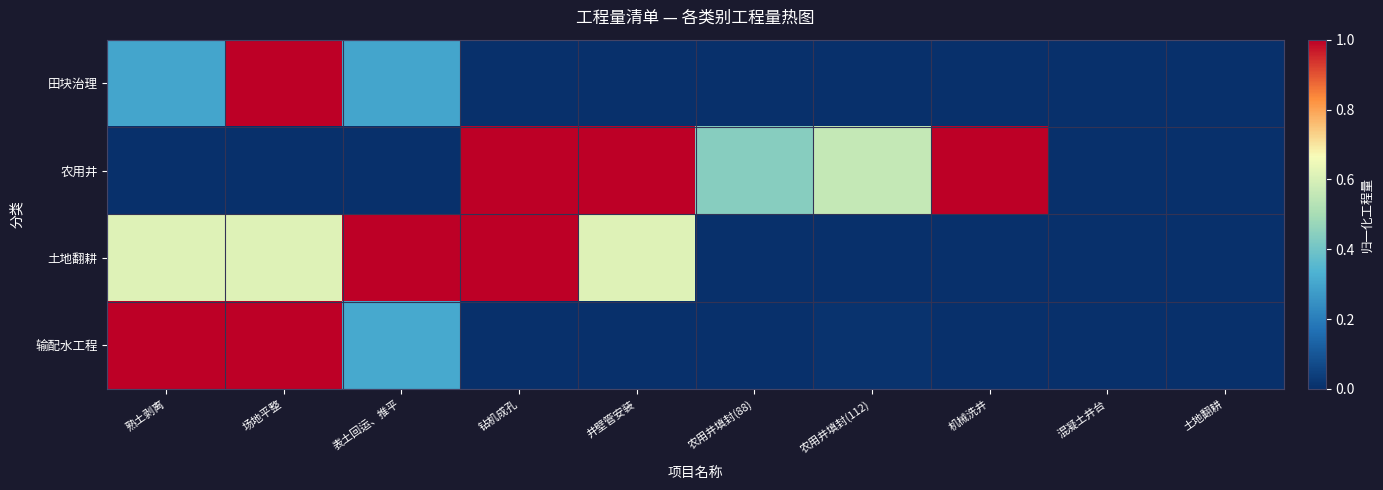

Reading left to right, list all the values displayed in this chart.

田块治理: 熟土剥离=0.3	场地平整=1.0	表土回运、推平=0.3	钻机成孔=0.0	井壁管安装=0.0	农用井填封(88)=0.0	农用井填封(112)=0.0	机械洗井=0.0	混凝土井台=0.0	土地翻耕=0.0
农用井: 熟土剥离=0.0	场地平整=0.0	表土回运、推平=0.0	钻机成孔=1.0	井壁管安装=1.0	农用井填封(88)=0.4	农用井填封(112)=0.6	机械洗井=1.0	混凝土井台=0.0	土地翻耕=0.0
土地翻耕: 熟土剥离=0.6	场地平整=0.6	表土回运、推平=1.0	钻机成孔=1.0	井壁管安装=0.6	农用井填封(88)=0.0	农用井填封(112)=0.0	机械洗井=0.0	混凝土井台=0.0	土地翻耕=0.0
输配水工程: 熟土剥离=1.0	场地平整=1.0	表土回运、推平=0.3	钻机成孔=0.0	井壁管安装=0.0	农用井填封(88)=0.0	农用井填封(112)=0.0	机械洗井=0.0	混凝土井台=0.0	土地翻耕=0.0